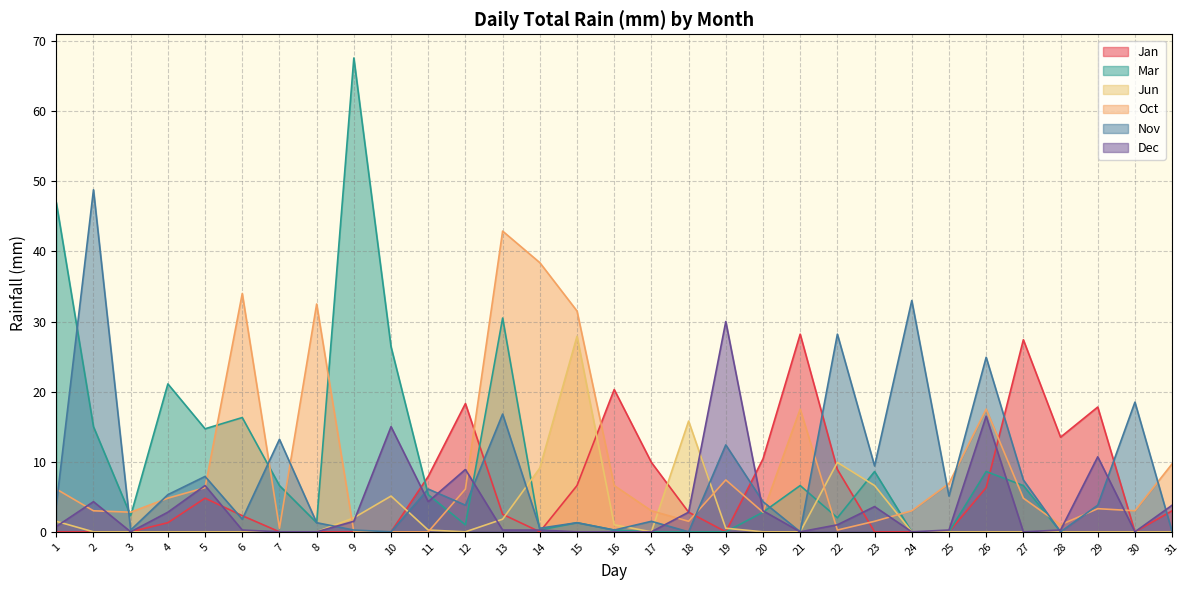

How many times do Dec and Jun cross each other?

4